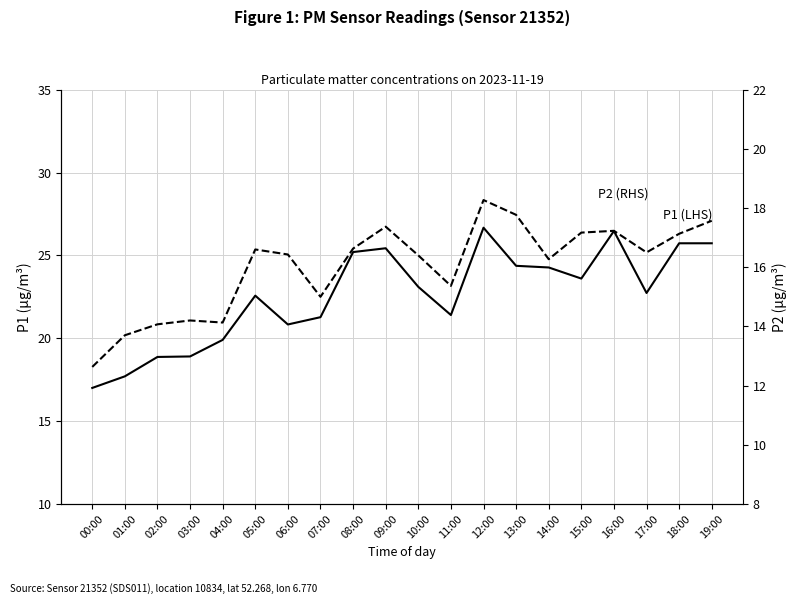

Reading left to right, list all the values displayed in this chart.

P1: 17.0	17.7	18.9	18.9	19.9	22.6	20.8	21.3	25.2	25.4	23.1	21.4	26.7	24.4	24.3	23.6	26.5	22.7	25.7	25.7
P2: 12.6	13.7	14.1	14.2	14.1	16.6	16.4	15.0	16.6	17.4	16.4	15.4	18.3	17.8	16.3	17.2	17.2	16.5	17.1	17.6